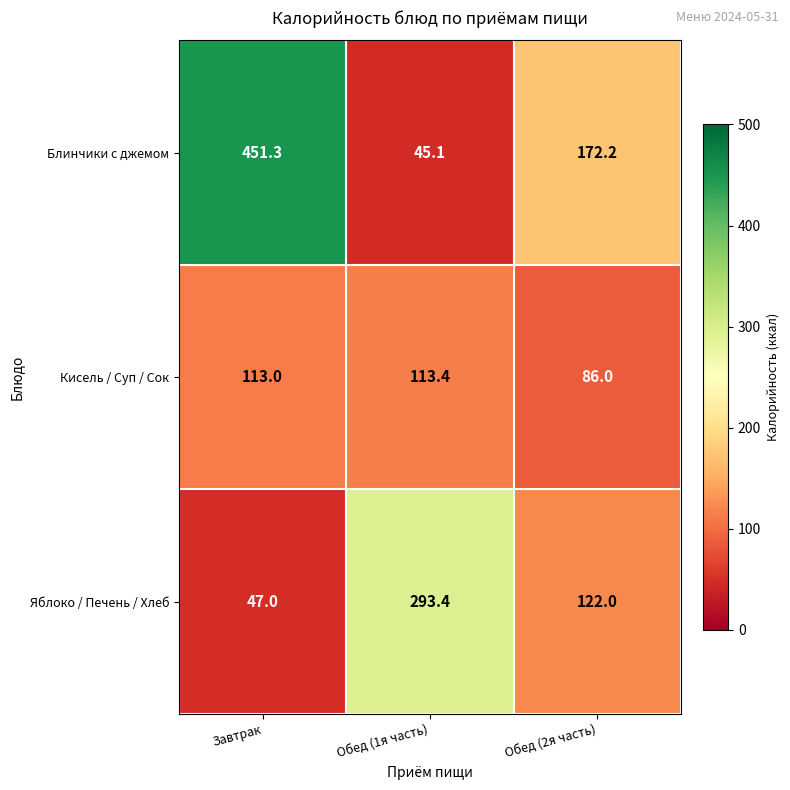

Rank the series by their average value, from lowest to highest.

Кисель / Суп / Сок, Яблоко / Печень / Хлеб, Блинчики с джемом